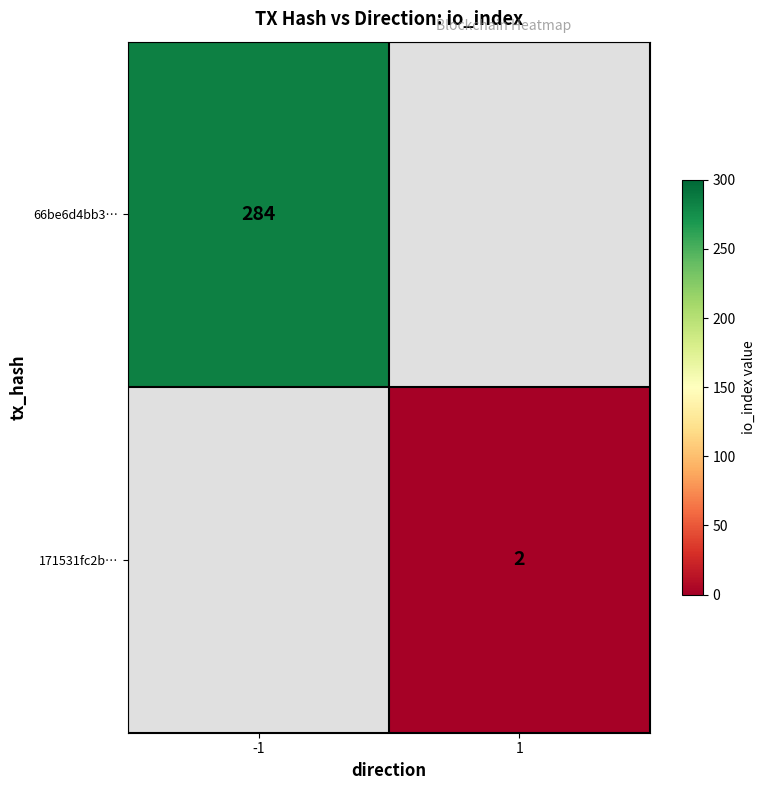

True or false: 66be6d4bb3… has a value of 284 at -1.

True